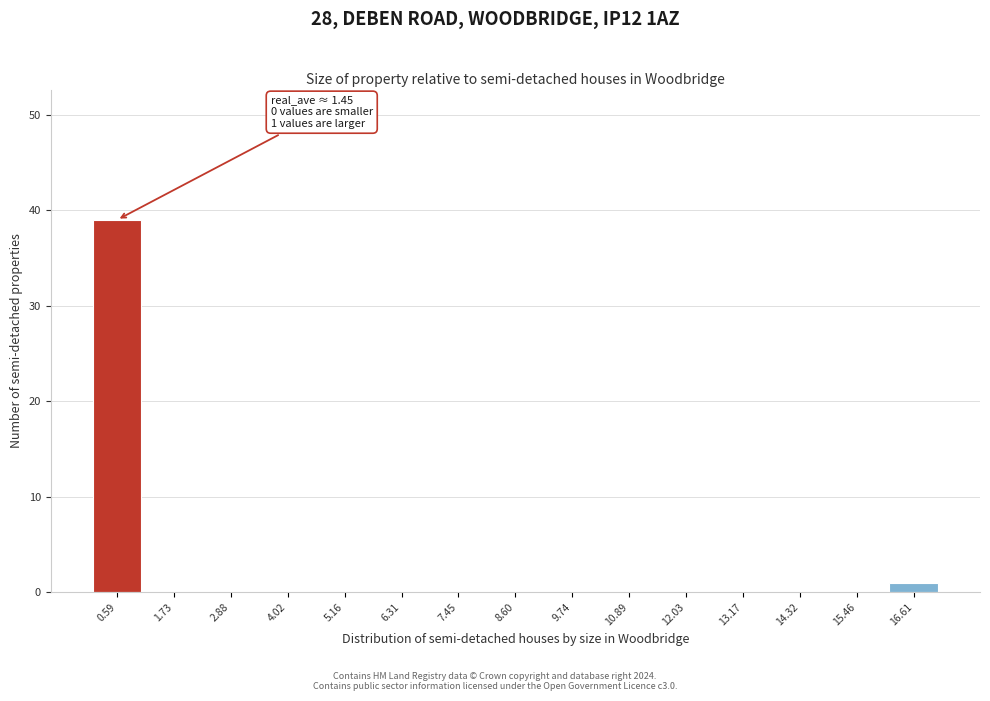

Reading left to right, list all the values displayed in this chart.

0.59=39	1.73=0	2.88=0	4.02=0	5.16=0	6.31=0	7.45=0	8.60=0	9.74=0	10.89=0	12.03=0	13.17=0	14.32=0	15.46=0	16.61=1